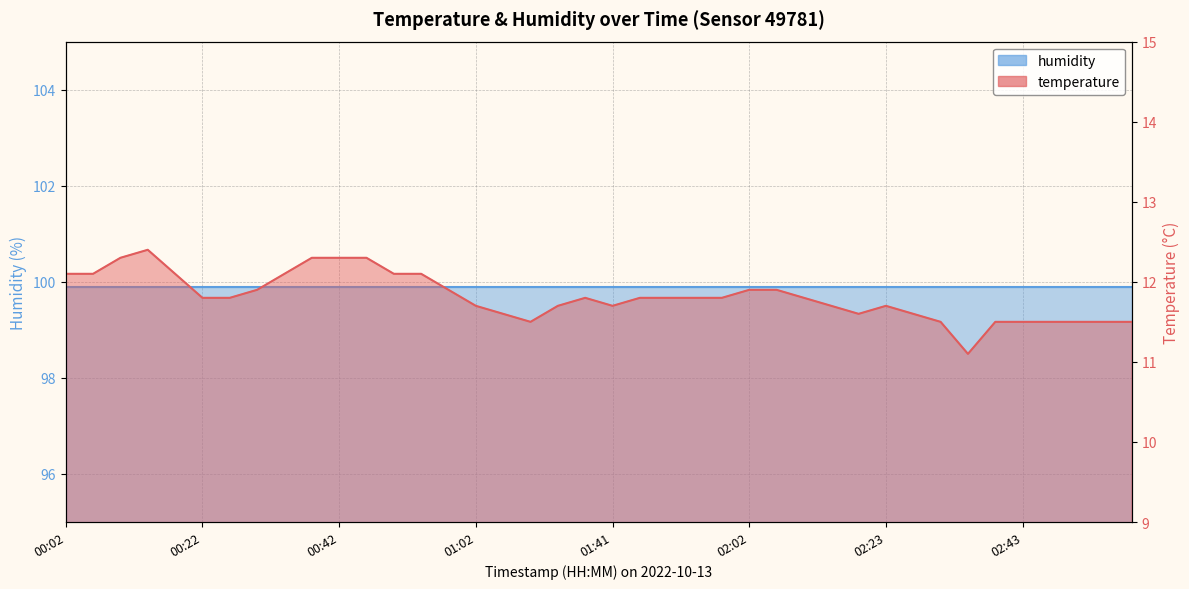

The chart shows a value of 16.6 at 00:10. True or false?

False